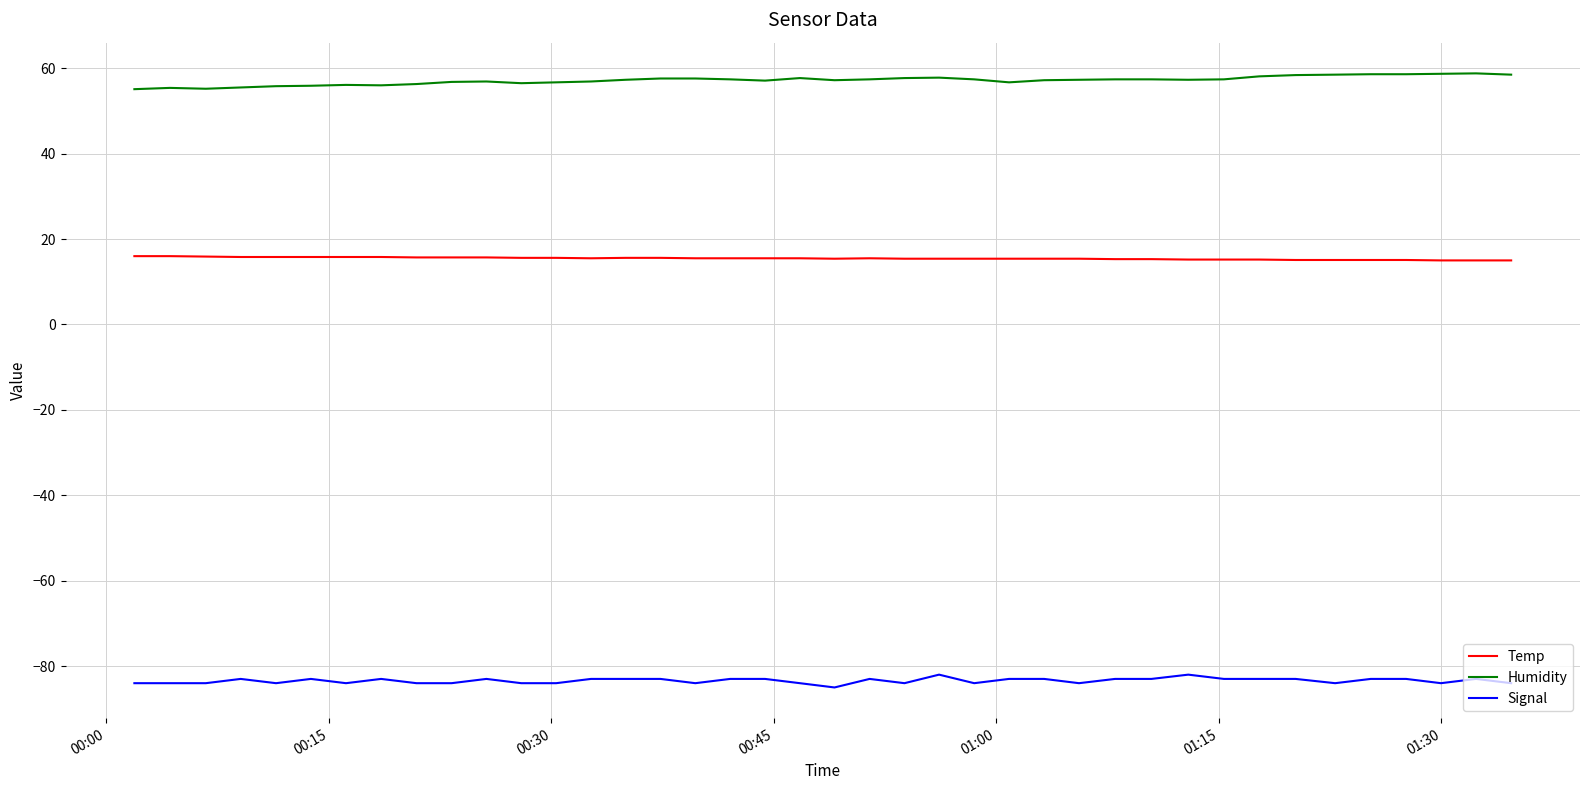

List the series in order of their overall mean, lowest first.

Signal, Temp, Humidity